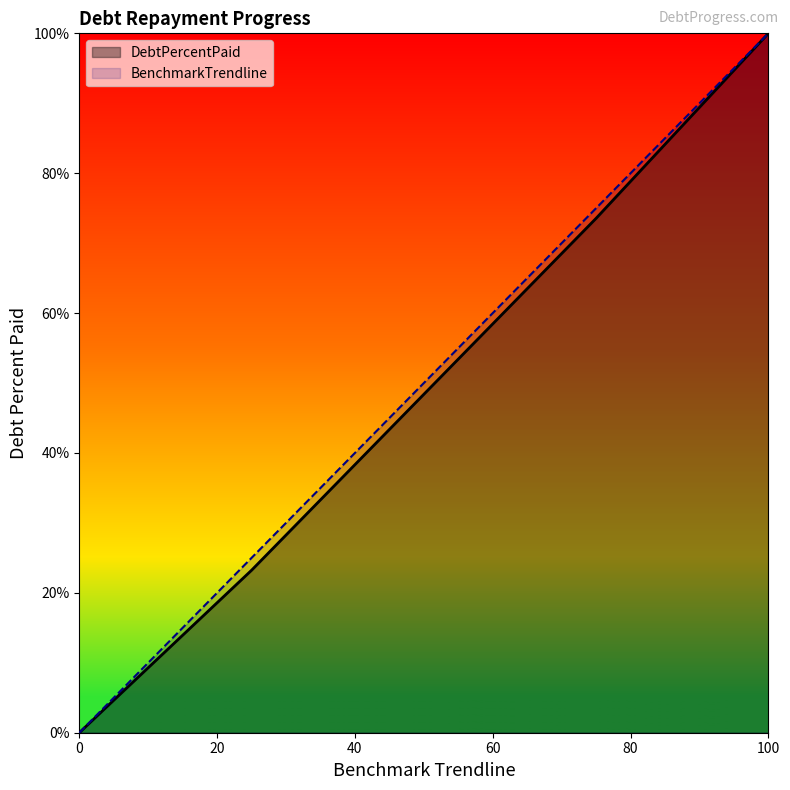

Which category has the highest value across all series?

100